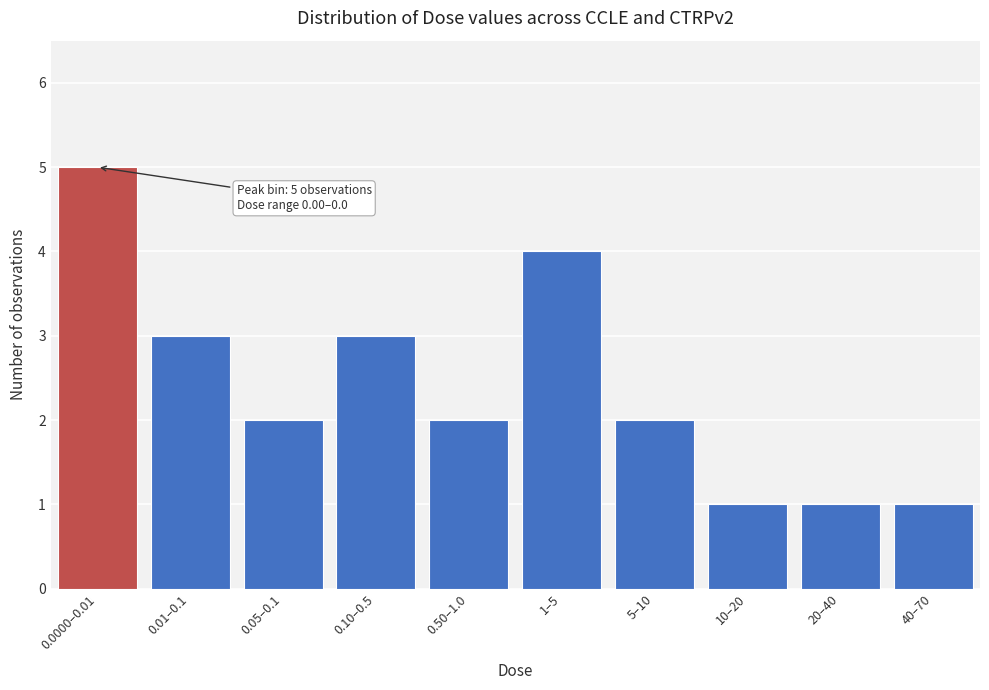

Reading right to left, extract all data points from this chart.

40–70=1	20–40=1	10–20=1	5–10=2	1–5=4	0.50–1.0=2	0.10–0.5=3	0.05–0.1=2	0.01–0.1=3	0.0000–0.01=5